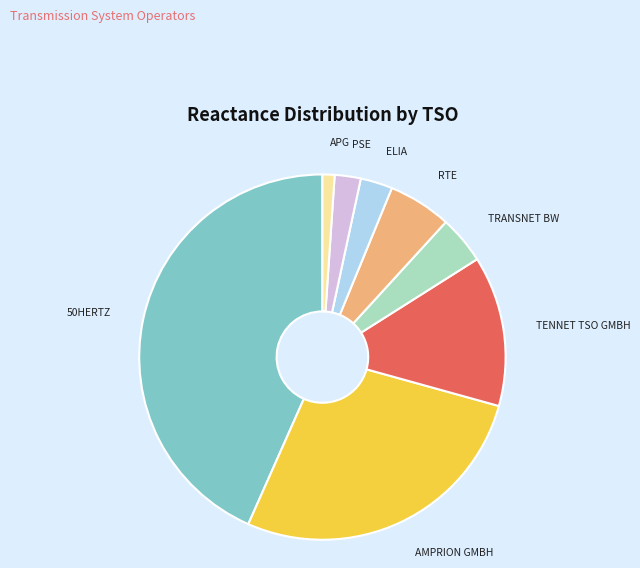

Is there a majority slice in this chart?

No